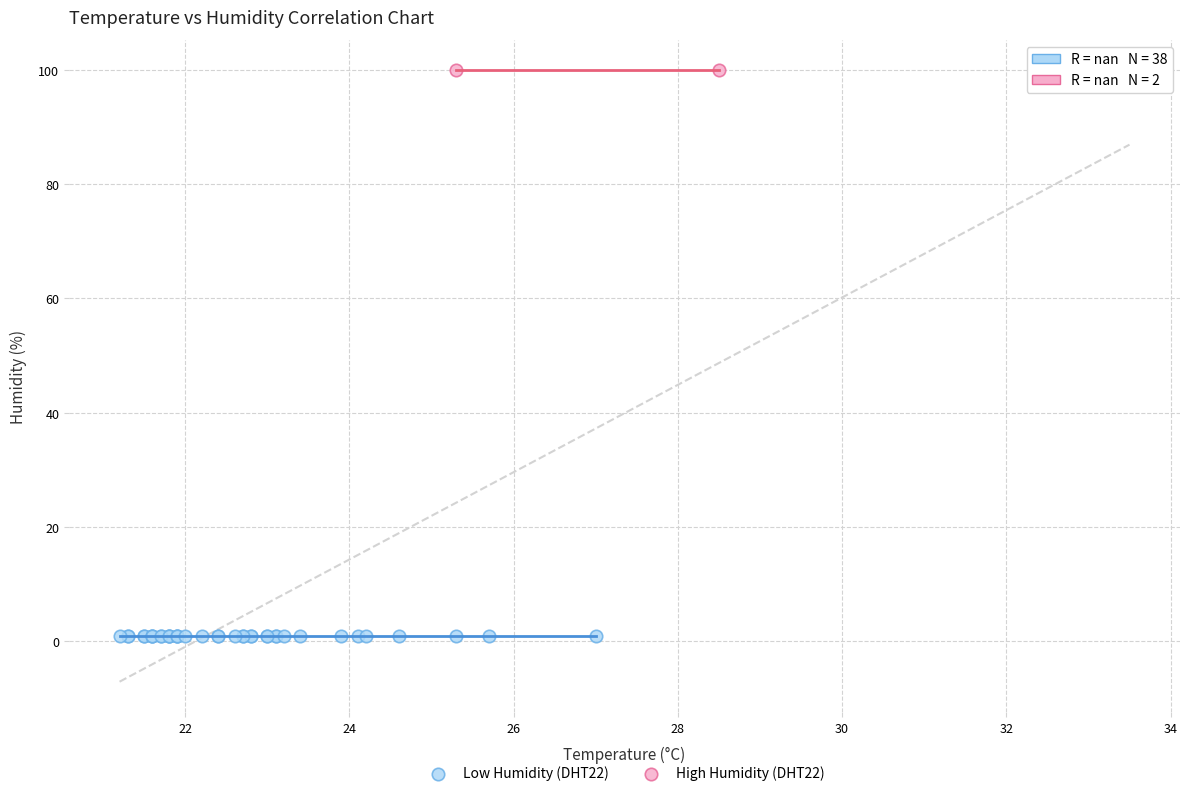

What are all the series names shown in the legend?

Low Humidity (DHT22), High Humidity (DHT22)